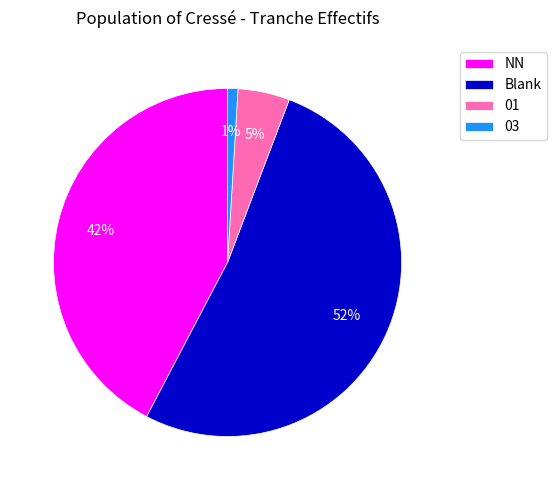

The NN slice represents 77% of the pie. True or false?

False